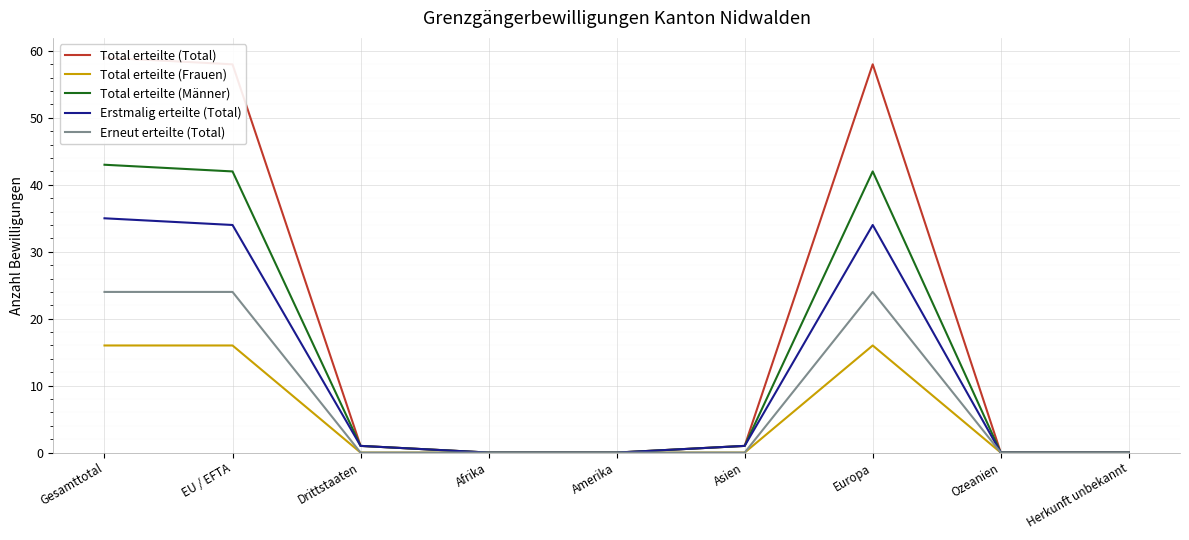

True or false: Erstmalig erteilte (Total) has a value of 1 at Asien.

True